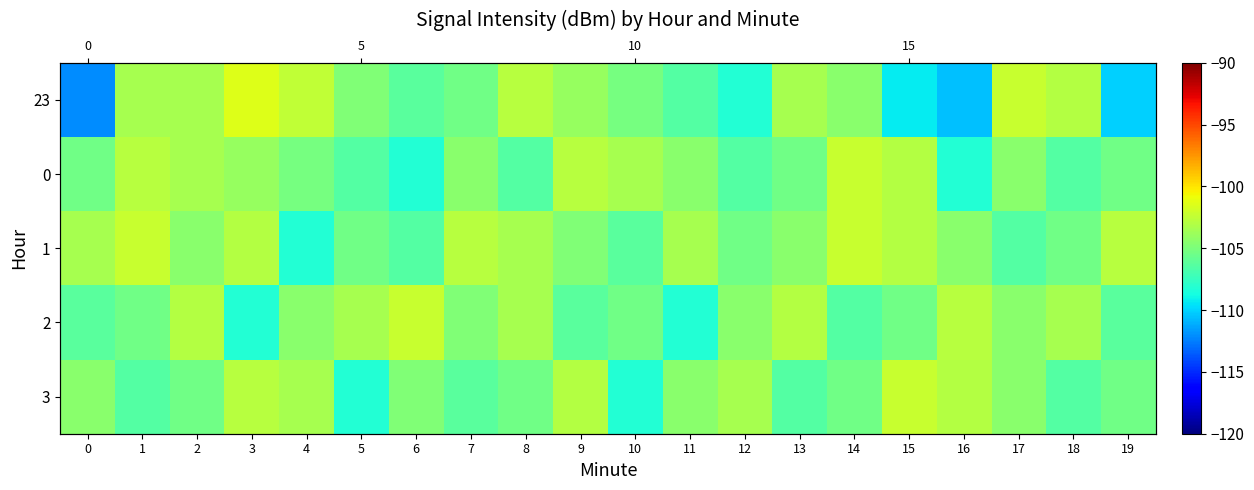

Rank the categories by 23 value from highest to lowest.

3, 17, 4, 8, 18, 1, 13, 2, 9, 14, 5, 10, 7, 6, 11, 12, 15, 19, 16, 0